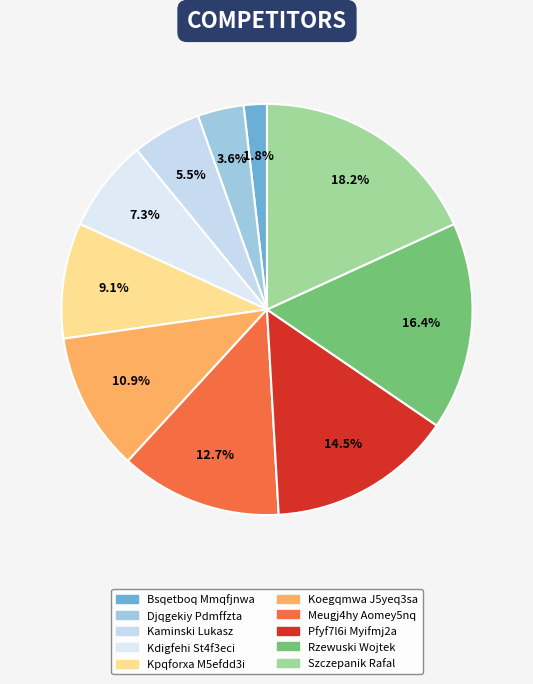

The Kaminski Lukasz slice represents 1% of the pie. True or false?

False